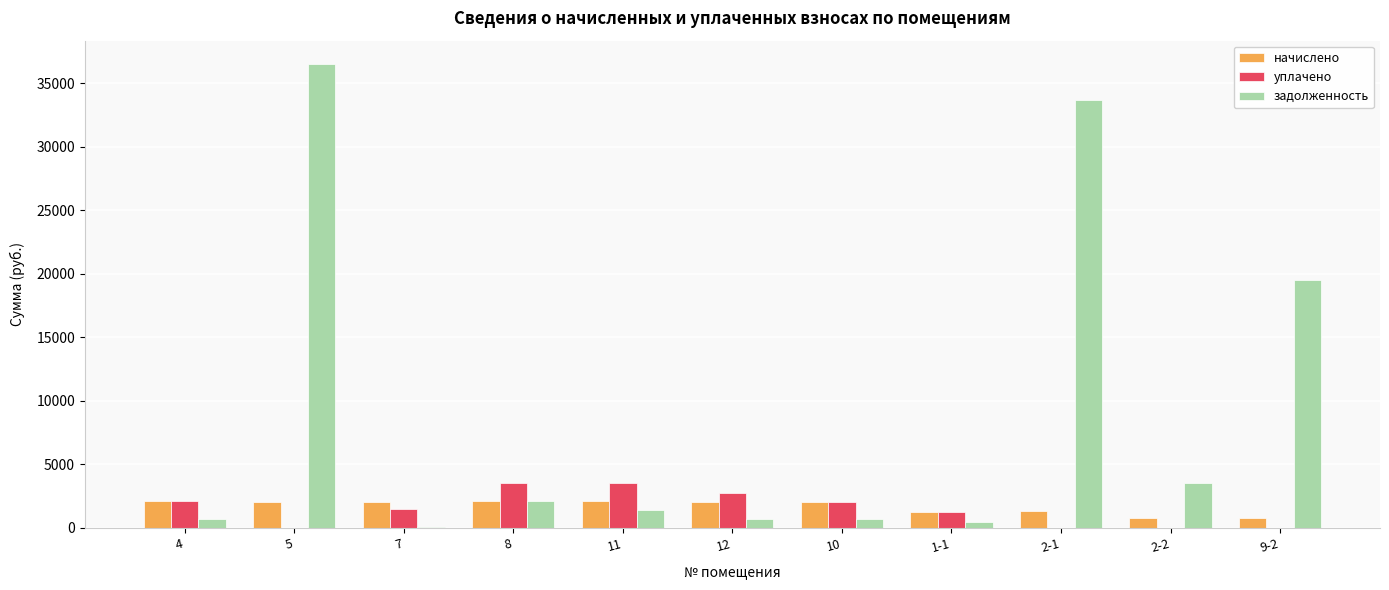

What is the maximum value for уплачено?

3528.0